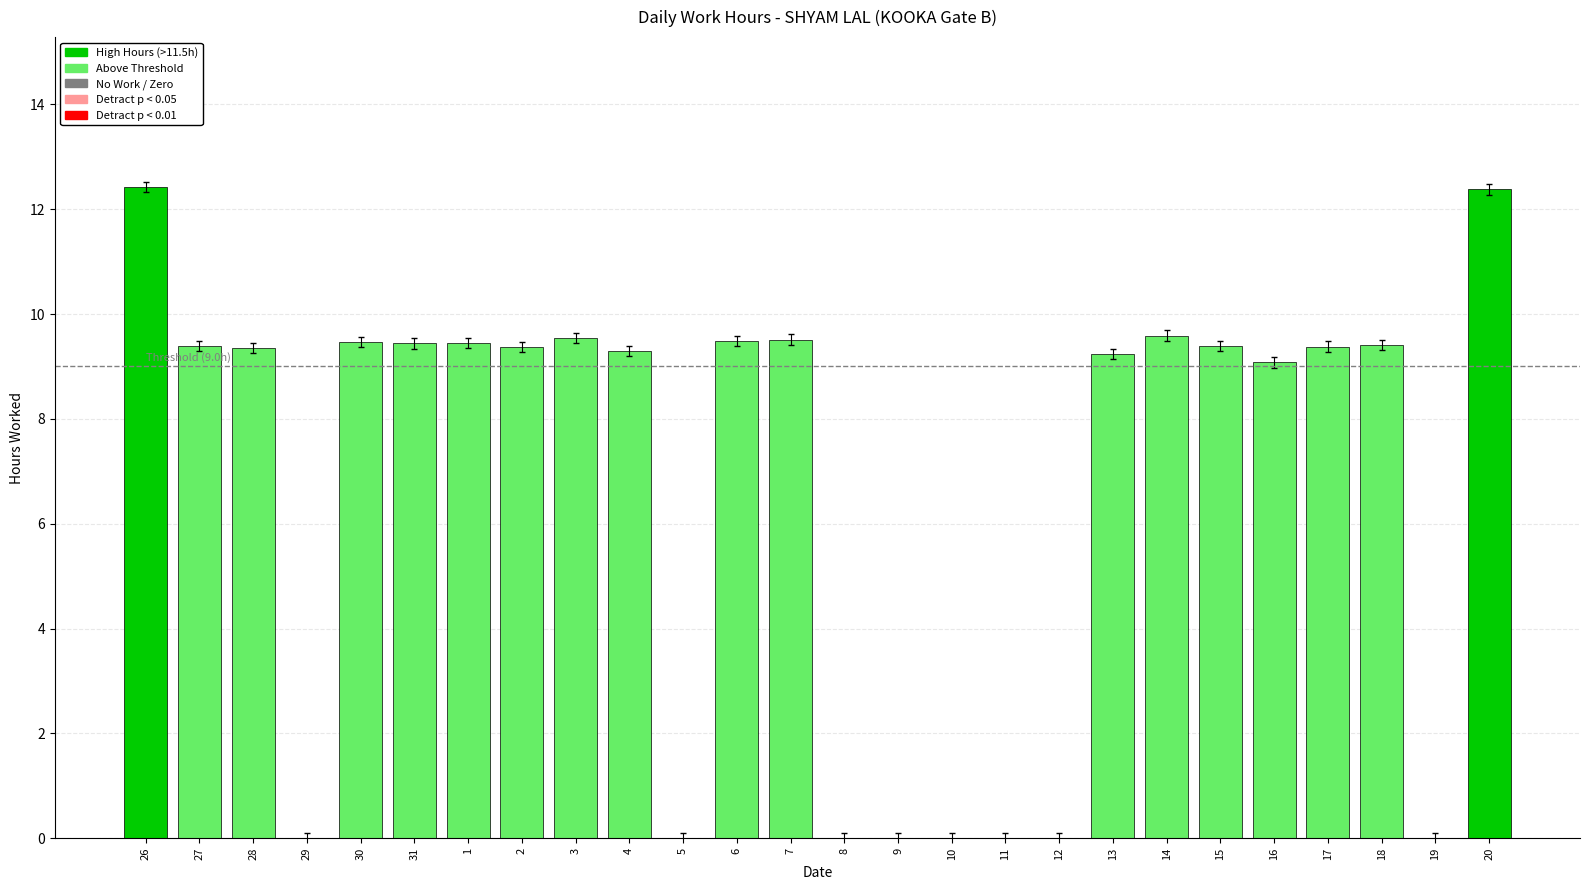

What is the ratio of the value at 31 to the value at 13?

1.0